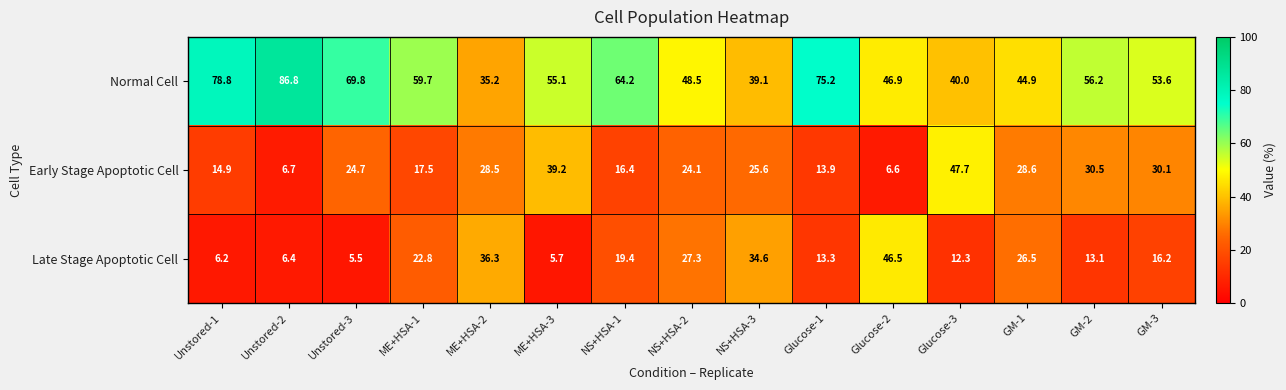

How many data points in Normal Cell are less than 55?

7